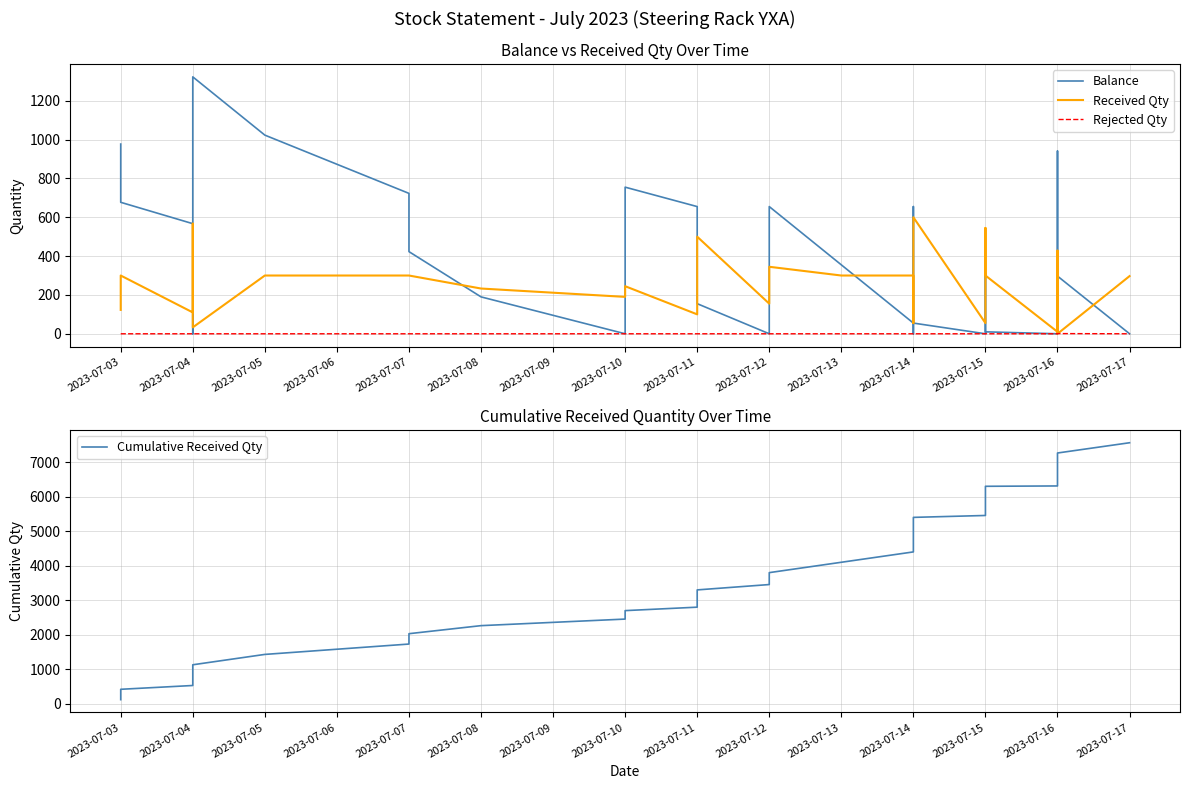

How many categories are shown in the chart?

29